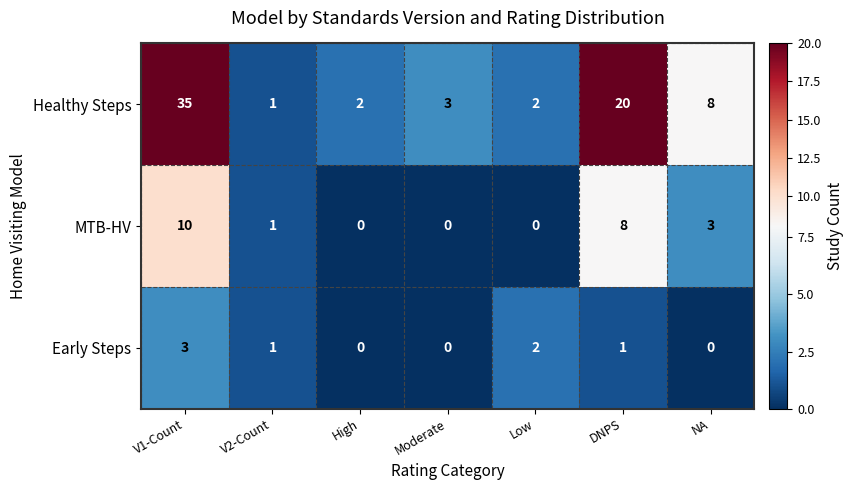

Is the value of Early Steps at DNPS greater than the value of MTB-HV at NA?

No